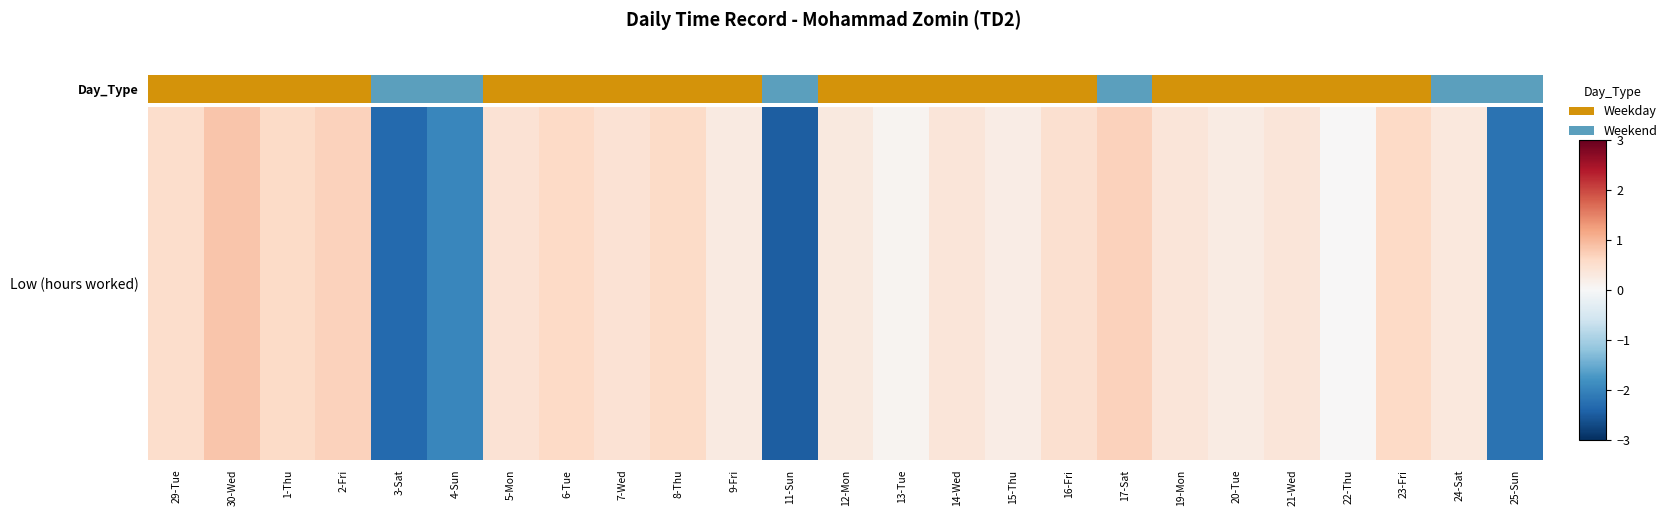

What is the change in value from 15-Thu to 19-Mon?

+0.1